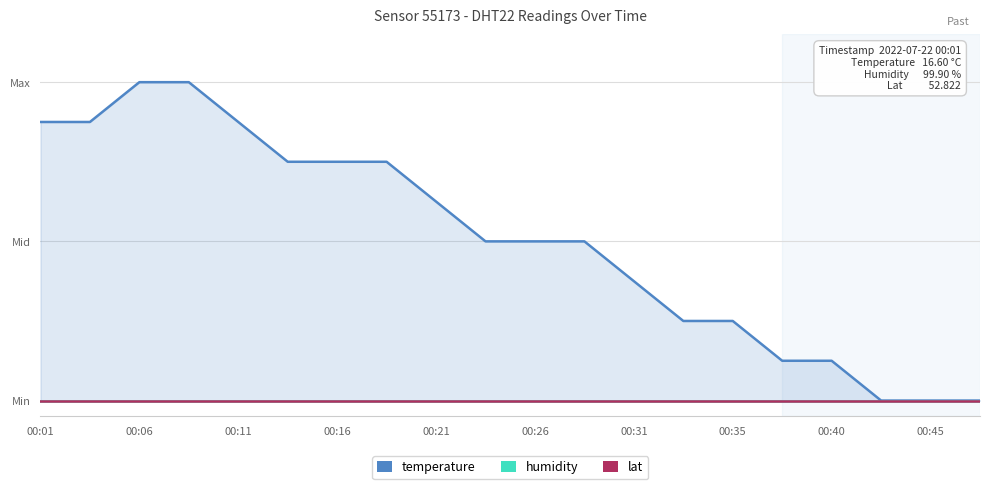

How many data points does each series have?

20